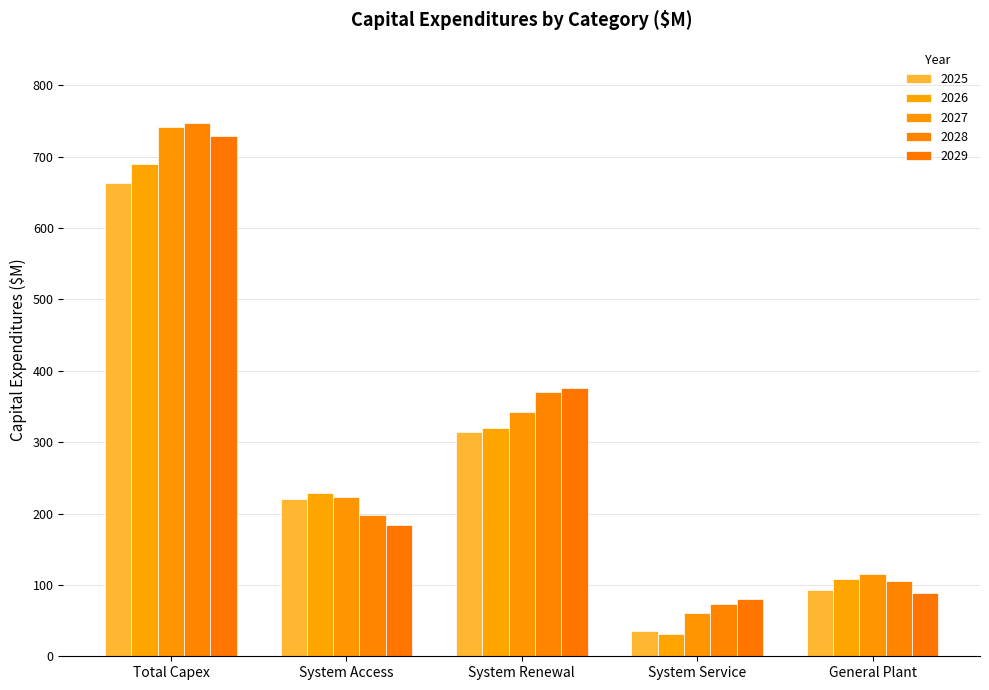

Between System Service and System Access, which is larger?

System Access